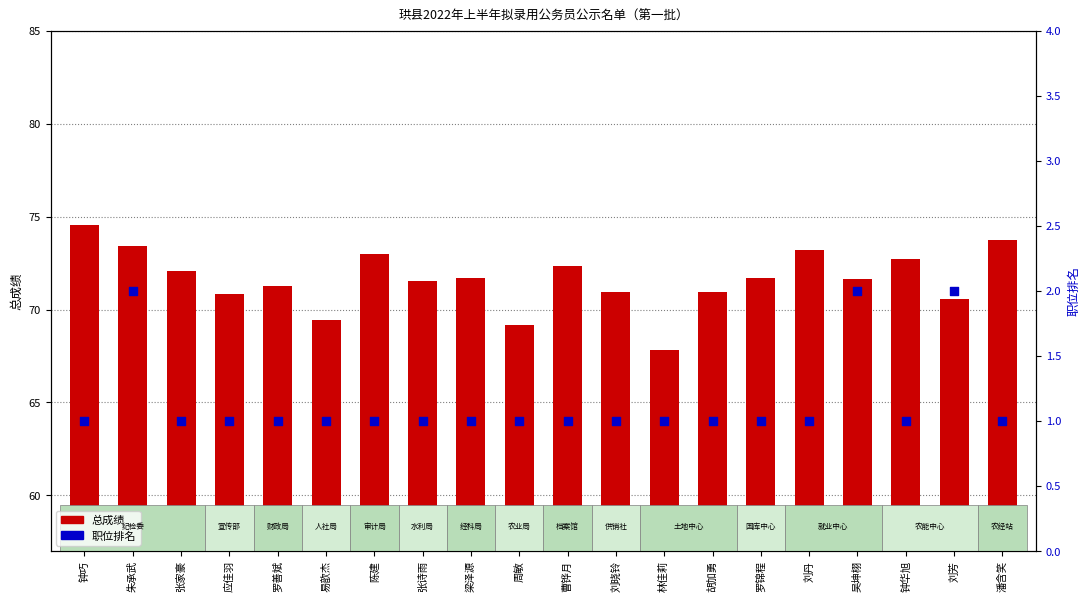

At which category is the sum across all series the highest?

钟巧